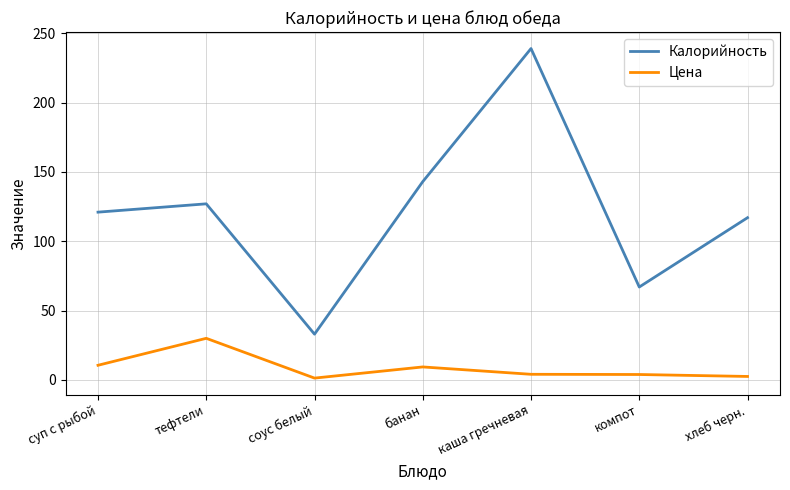

What is the difference between the maximum and second lowest values in the Цена series?

27.5